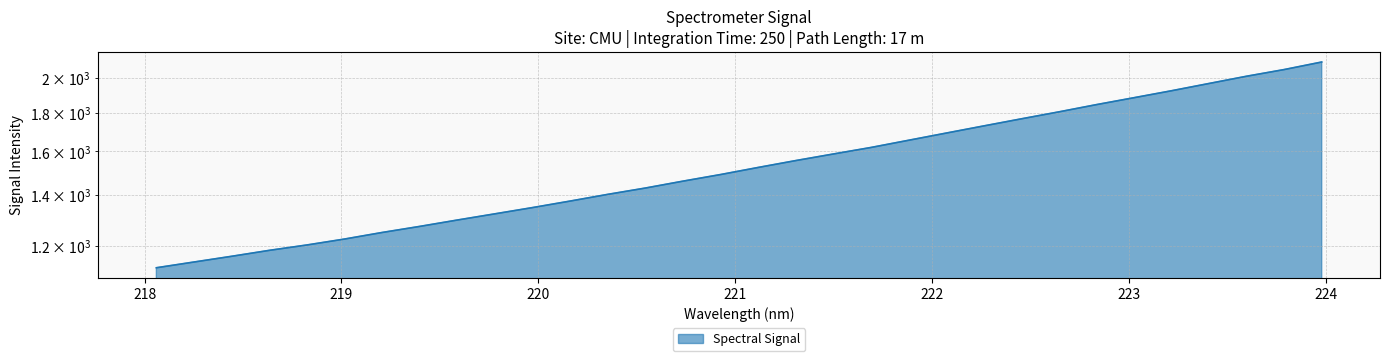

Count the number of data series in this chart.

1